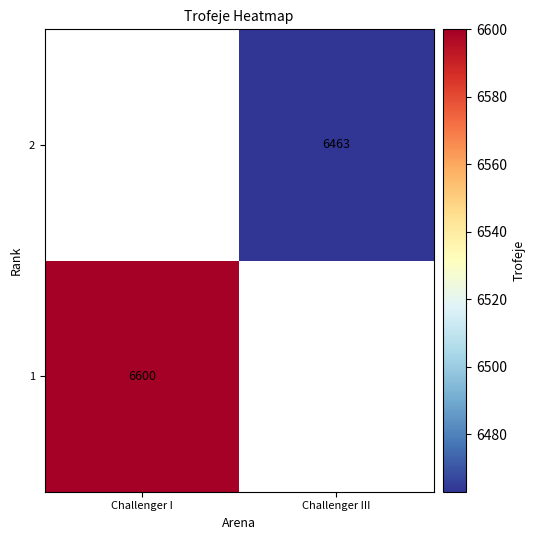

The value of 1 at Challenger I is 2728. True or false?

False